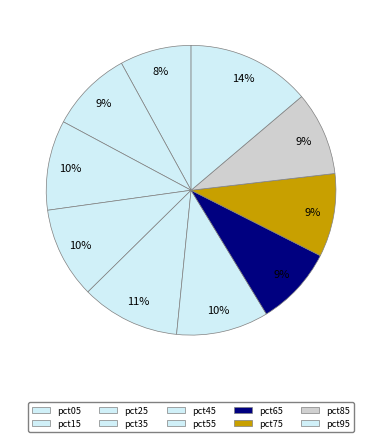

The pct45 slice represents 11% of the pie. True or false?

True